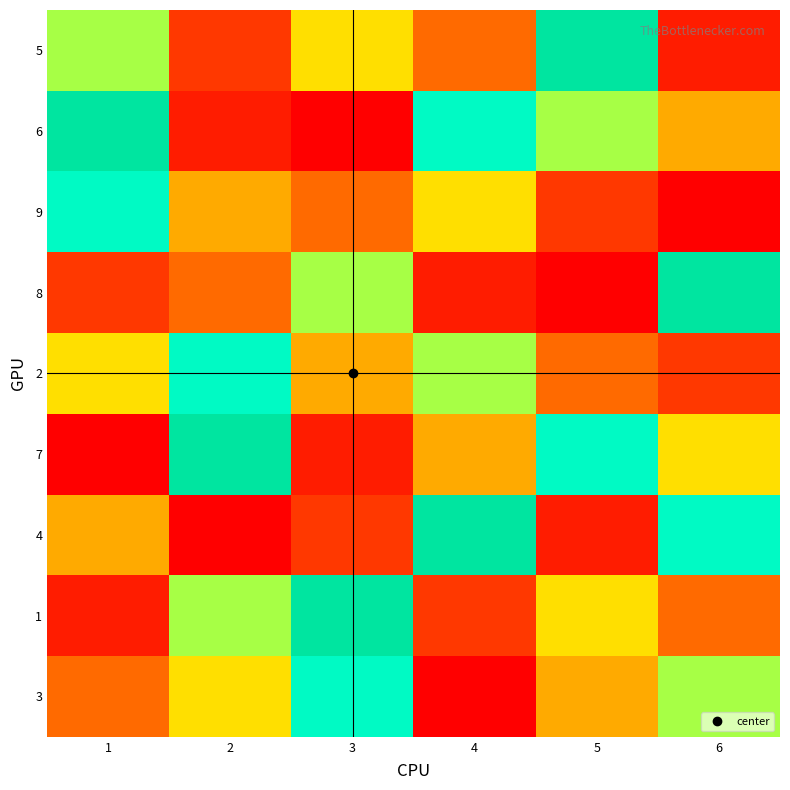

At 6, list the series in order from largest to smallest.

8, 4, 3, 7, 6, 1, 2, 5, 9